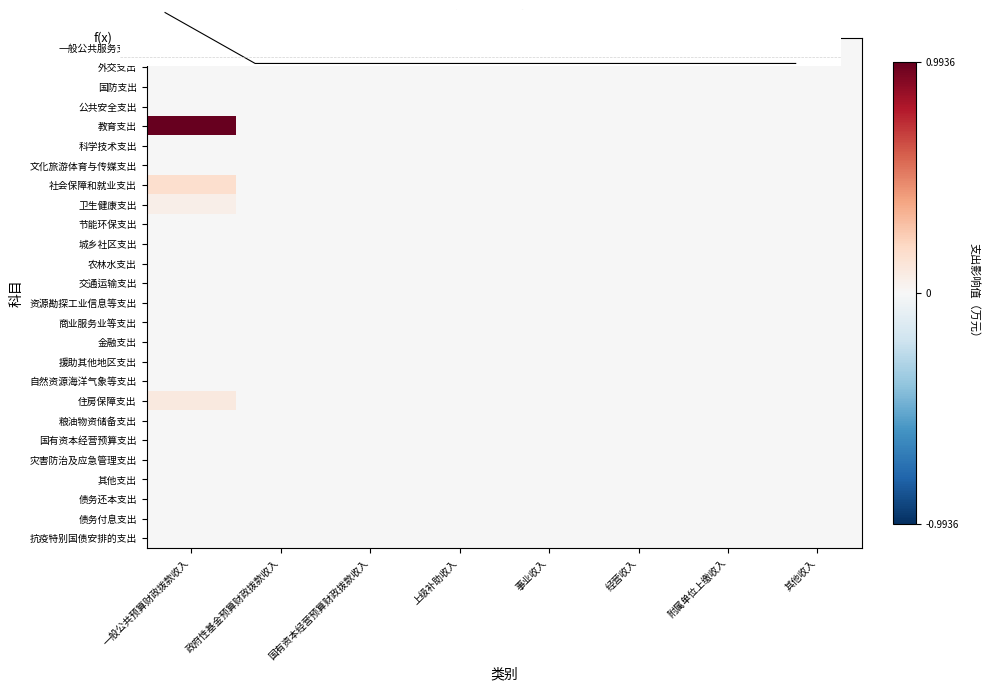

At which category is the sum across all series the highest?

一般公共预算财政拨款收入